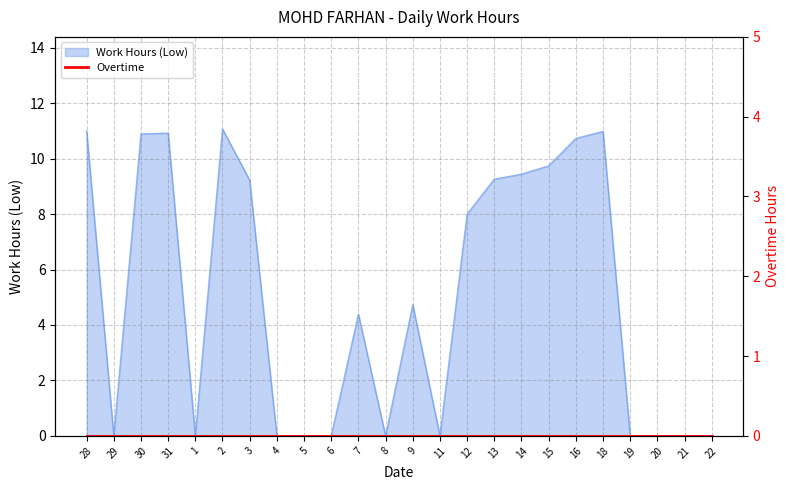

What is the difference between the values at 22 and 14?

9.4